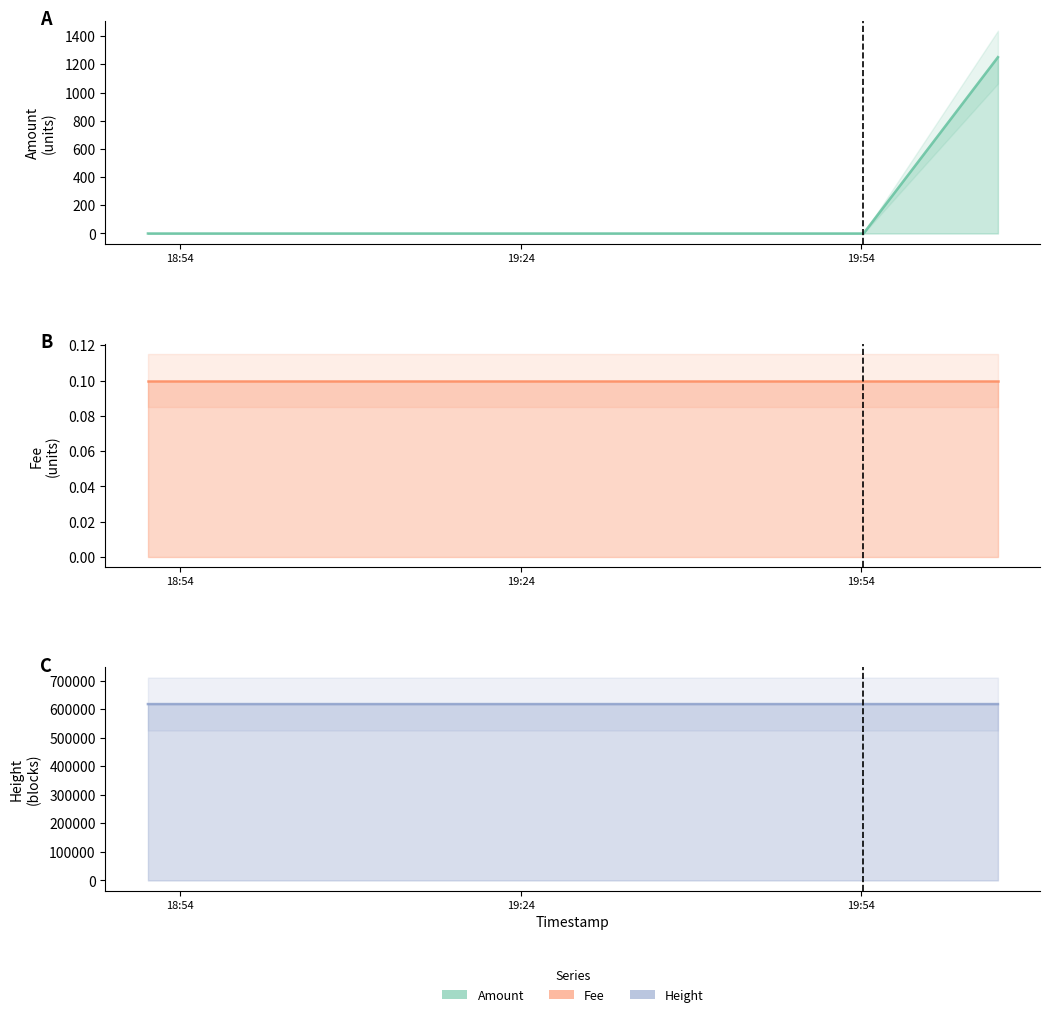

Count the number of categories in the chart.

3